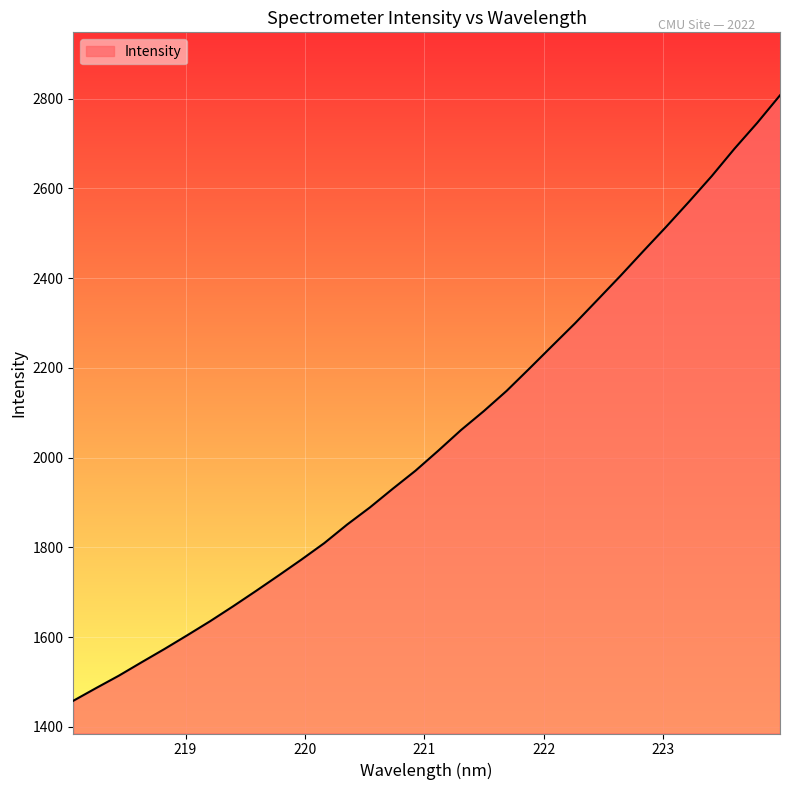

What is the minimum value shown in the chart?

1458.1